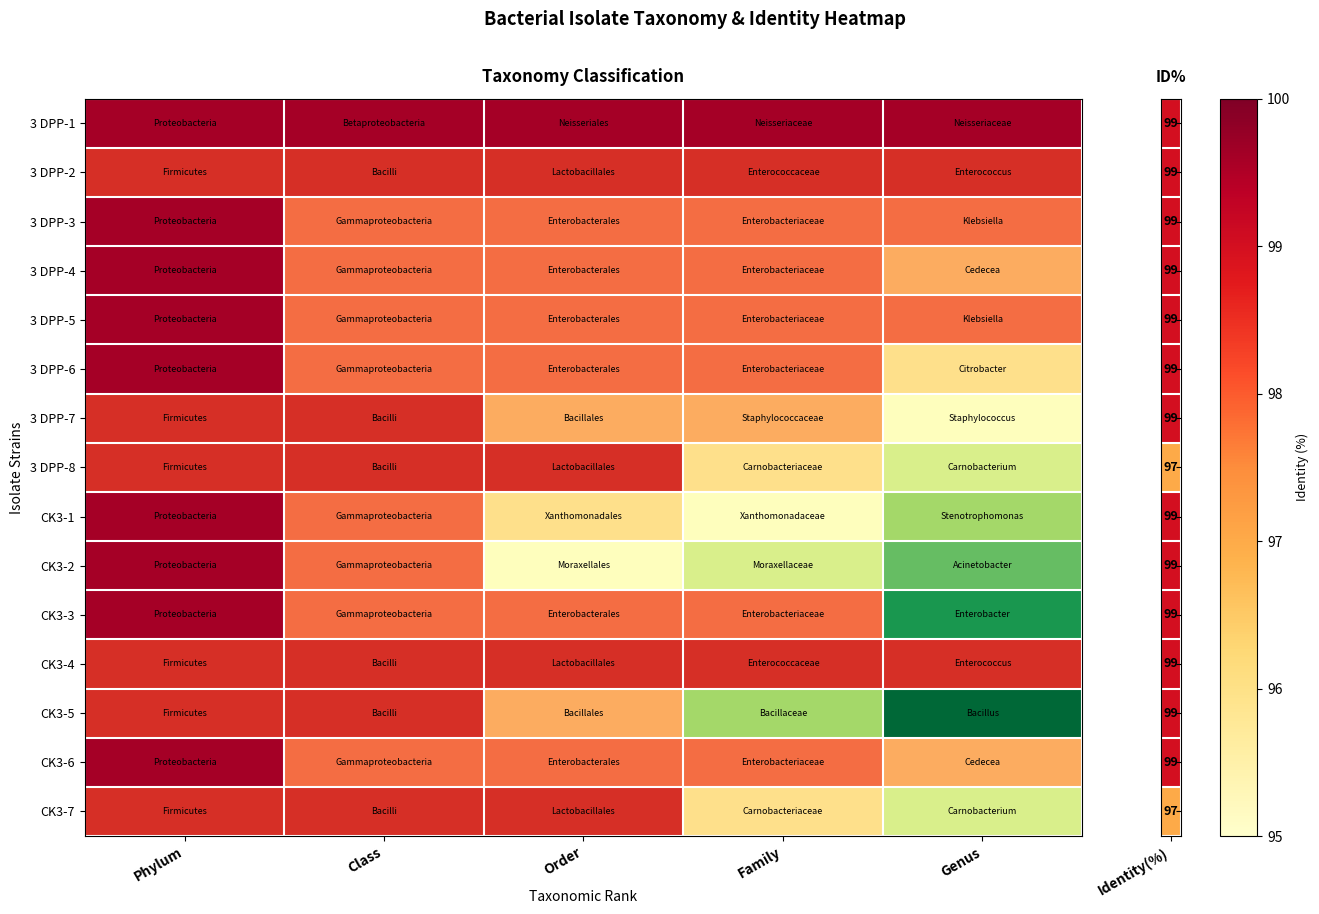

How many distinct data groups are displayed?

15